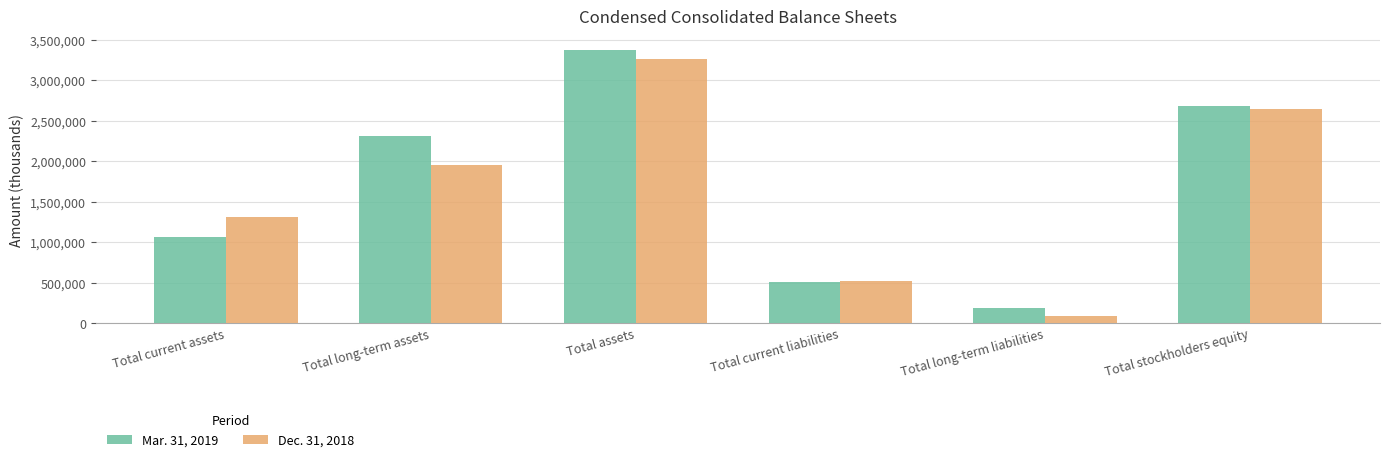

Reading left to right, what are all the values shown in this chart?

Mar. 31, 2019: Total current assets=1062811	Total long-term assets=2309452	Total assets=3372263	Total current liabilities=503410	Total long-term liabilities=184472	Total stockholders equity=2684381
Dec. 31, 2018: Total current assets=1311177	Total long-term assets=1954787	Total assets=3265964	Total current liabilities=524767	Total long-term liabilities=91650	Total stockholders equity=2649547